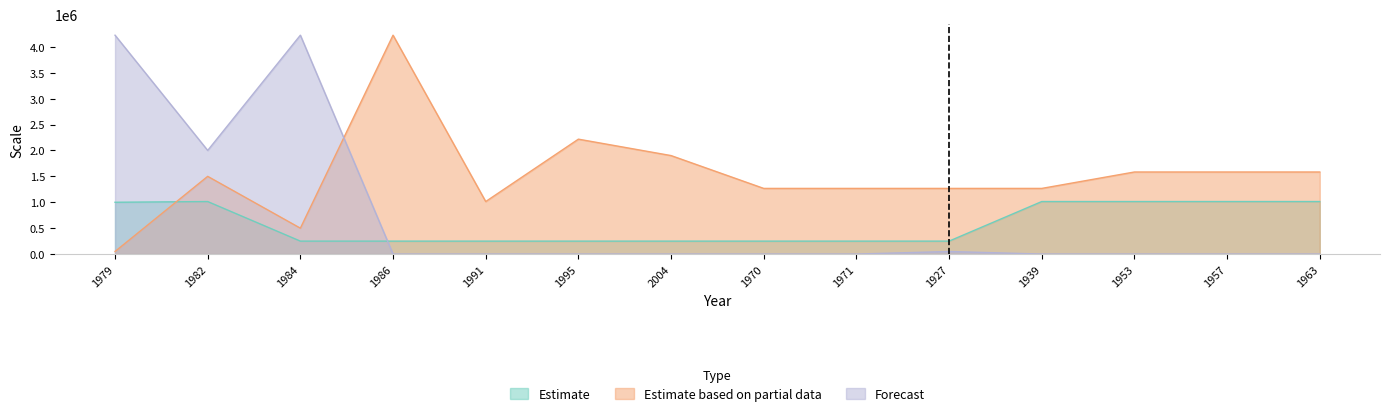

What are all the series names shown in the legend?

Estimate, Estimate based on partial data, Forecast